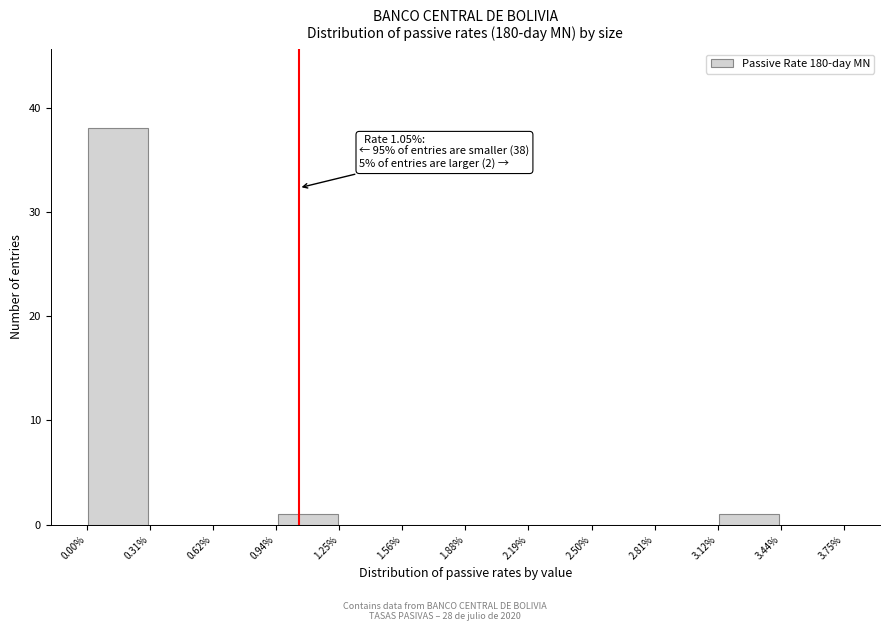

Over which range of the x-axis is the bar tallest?

0.00% to 0.31%